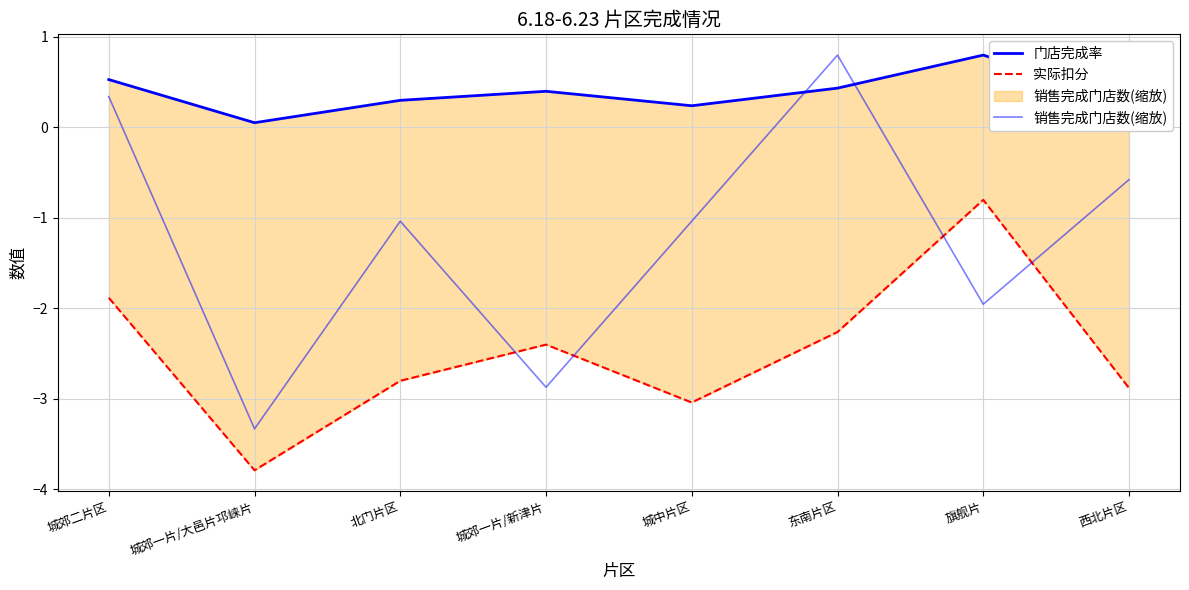

Which series ends up on top after the final intersection of 销售完成门店数(缩放) and 实际扣分?

销售完成门店数(缩放)